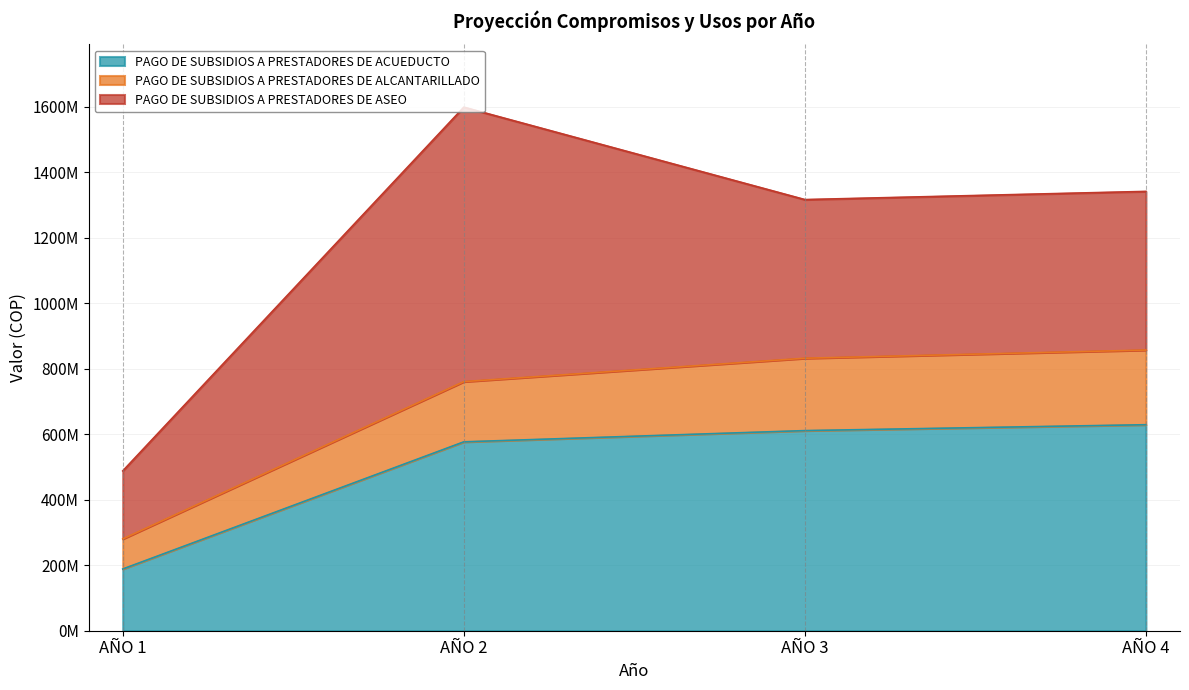

Is it true that PAGO DE SUBSIDIOS A PRESTADORES DE ACUEDUCTO equals 348396667 at AÑO 2?

False